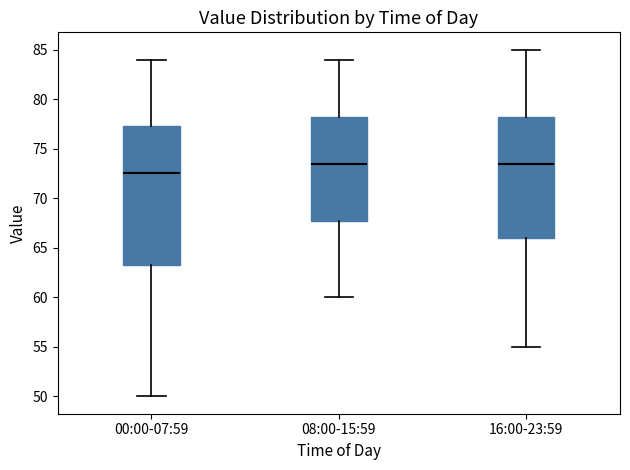

Reading left to right, read every box against the y-axis: the position of its median line, the range the box covers, and the ends of its whiskers. The values are not printed on the chart, so give them approximately, as read against the axis.

00:00-07:59: median 72.5, box 63.5 to 77.5, whiskers 50.0 to 84.0
08:00-15:59: median 73.5, box 68.0 to 78.5, whiskers 60.0 to 84.0
16:00-23:59: median 73.5, box 66.0 to 78.5, whiskers 55.0 to 85.0